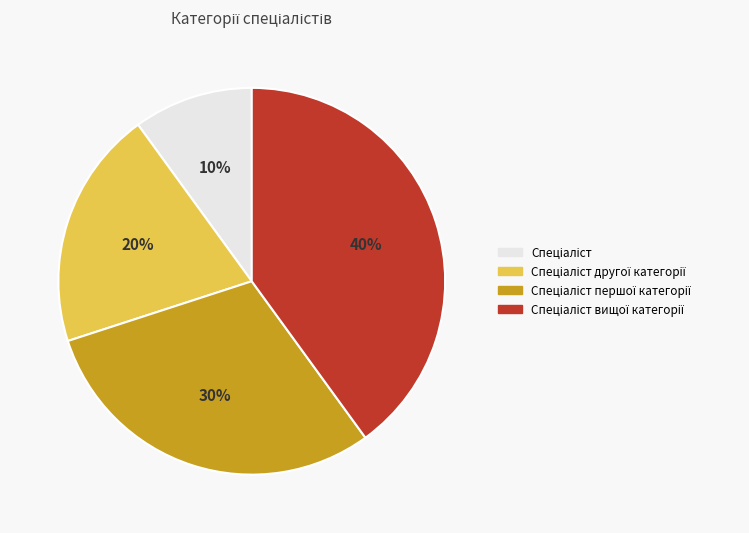

To the nearest percent, what is the average slice percentage?

25%